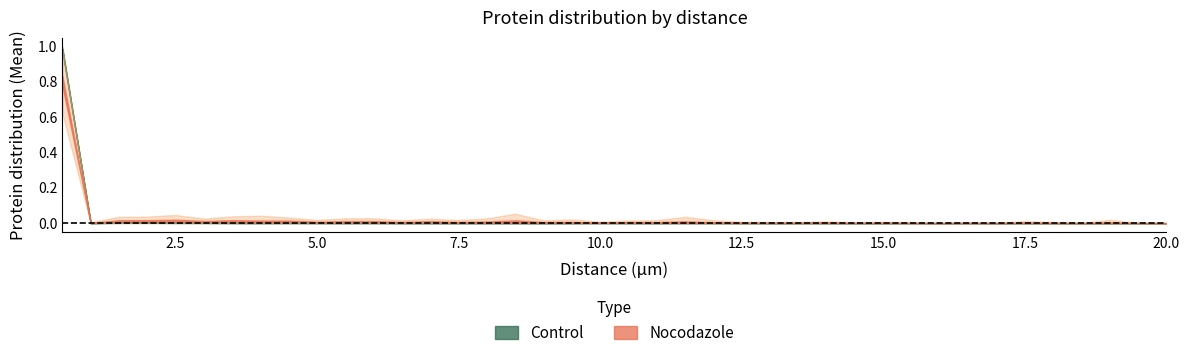

What is the label of the 38th point from the right?

1.5